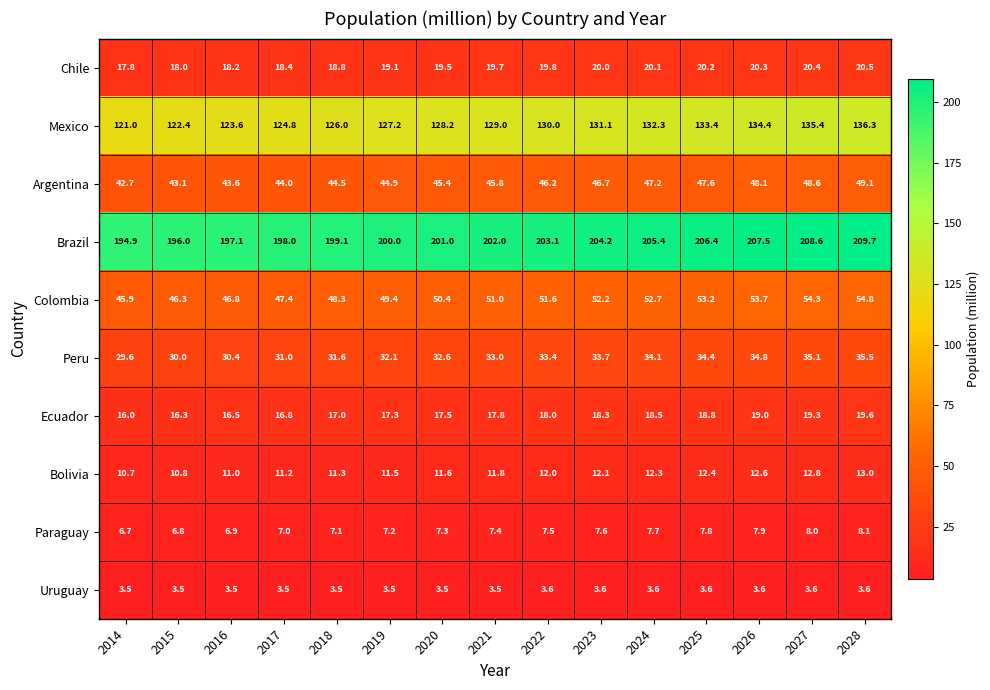

What is the approximate value of Chile at 2028?

20.5